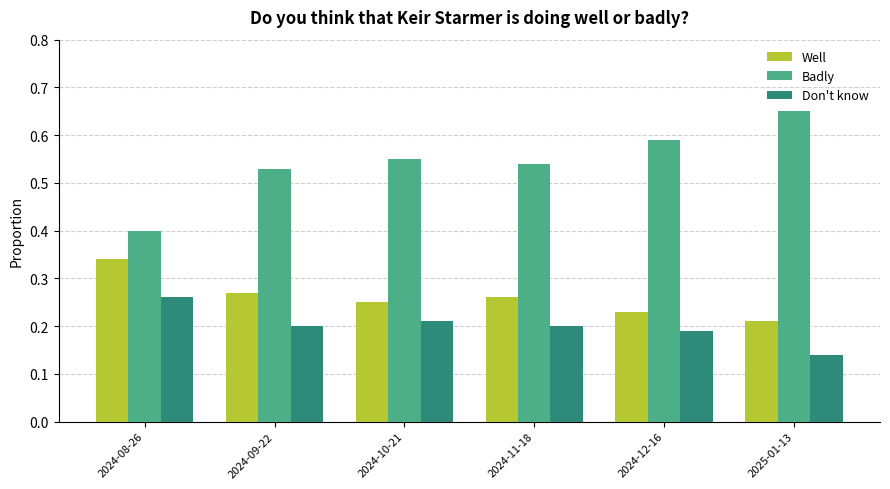

Rank the series at 2024-10-21 from highest to lowest value.

Badly, Well, Don't know